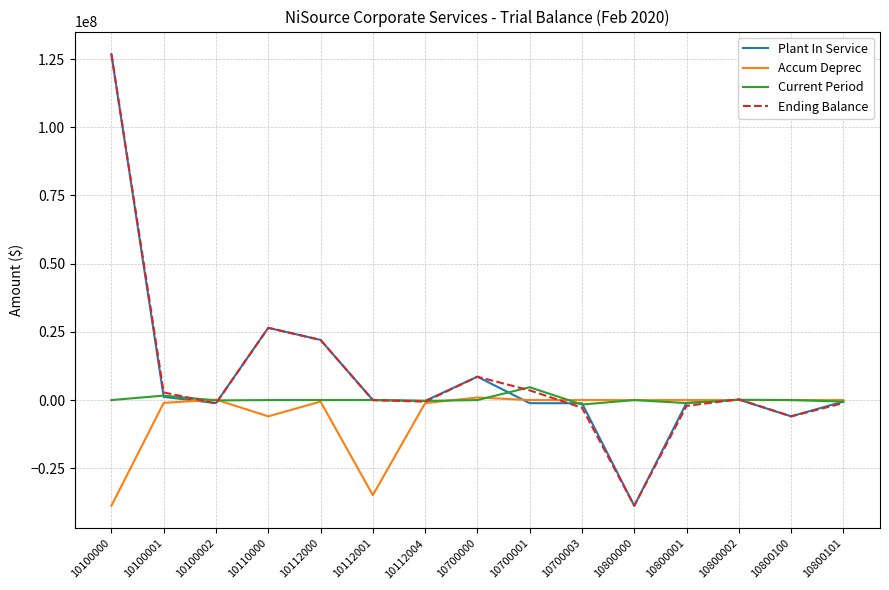

Is the value of Accum Deprec at 10100000 greater than the value of Current Period at 10700000?

No